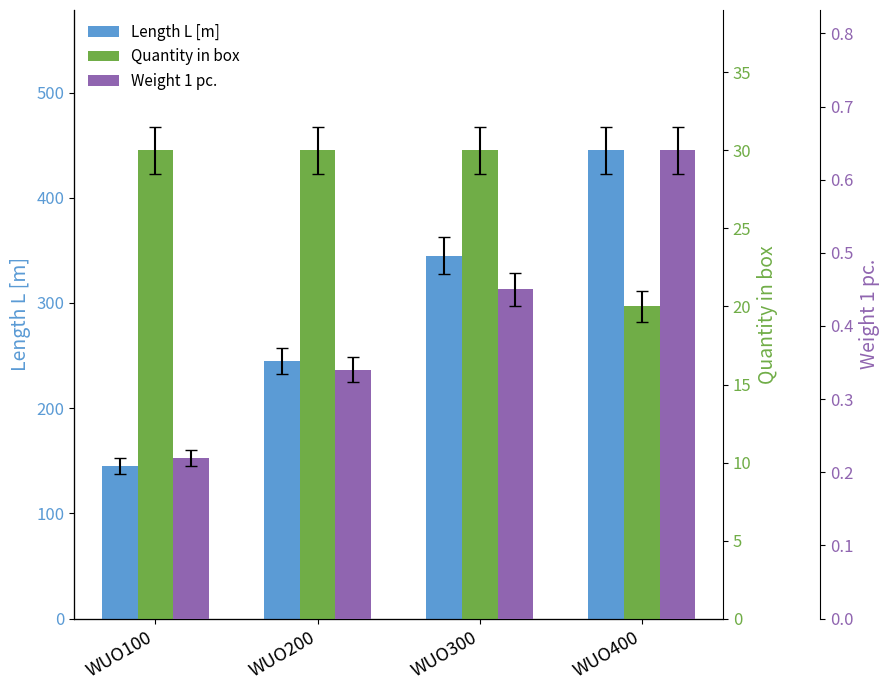

Is the value of Quantity in box at WUO400 greater than the value of Weight 1 pc. at WUO300?

Yes